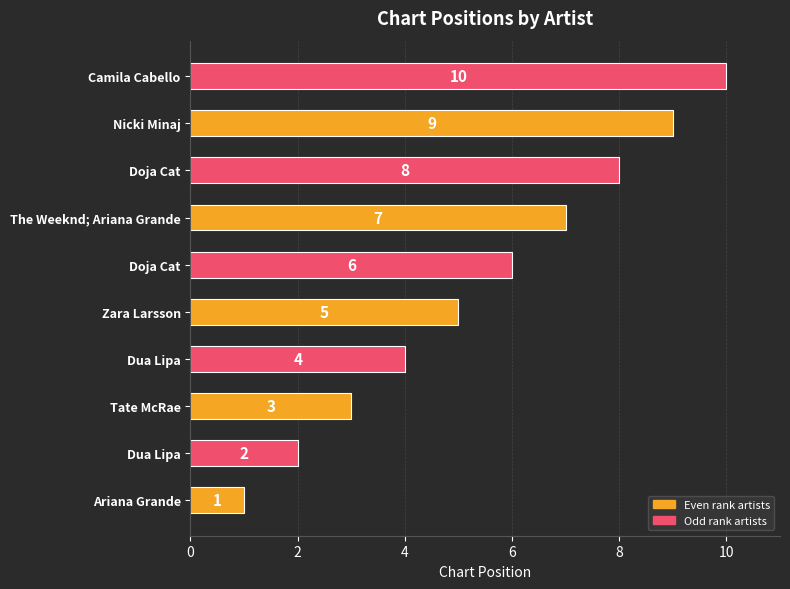

How many bars are there in total?

10